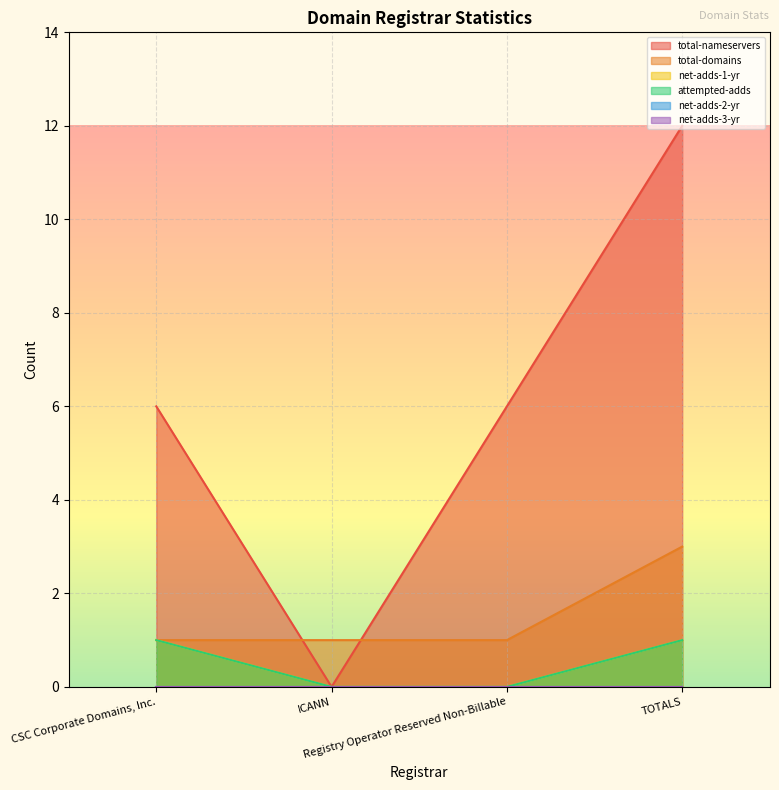

Between CSC Corporate Domains, Inc. and TOTALS, which series saw the biggest shift?

total-nameservers